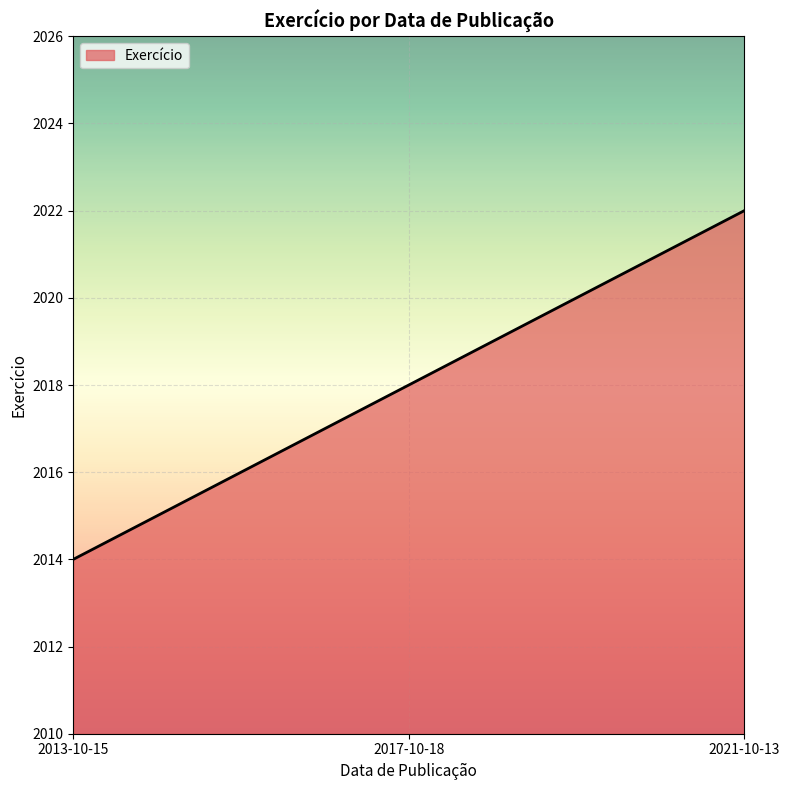

What position from the left is 2021-10-13?

3